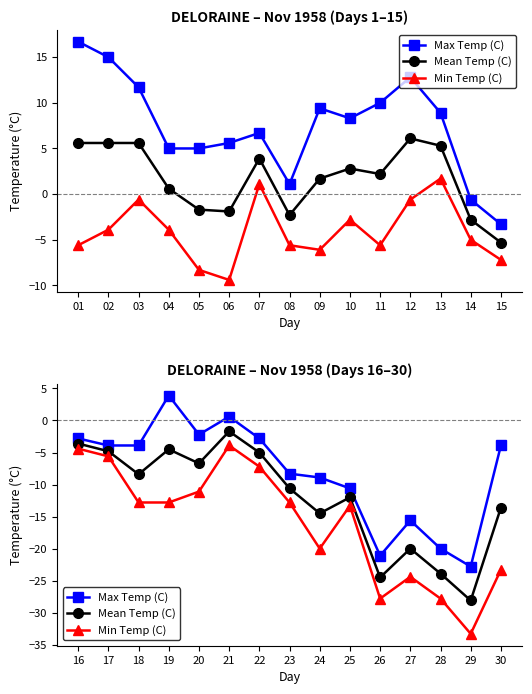

Which series has the largest total across all categories?

Max Temp (C)